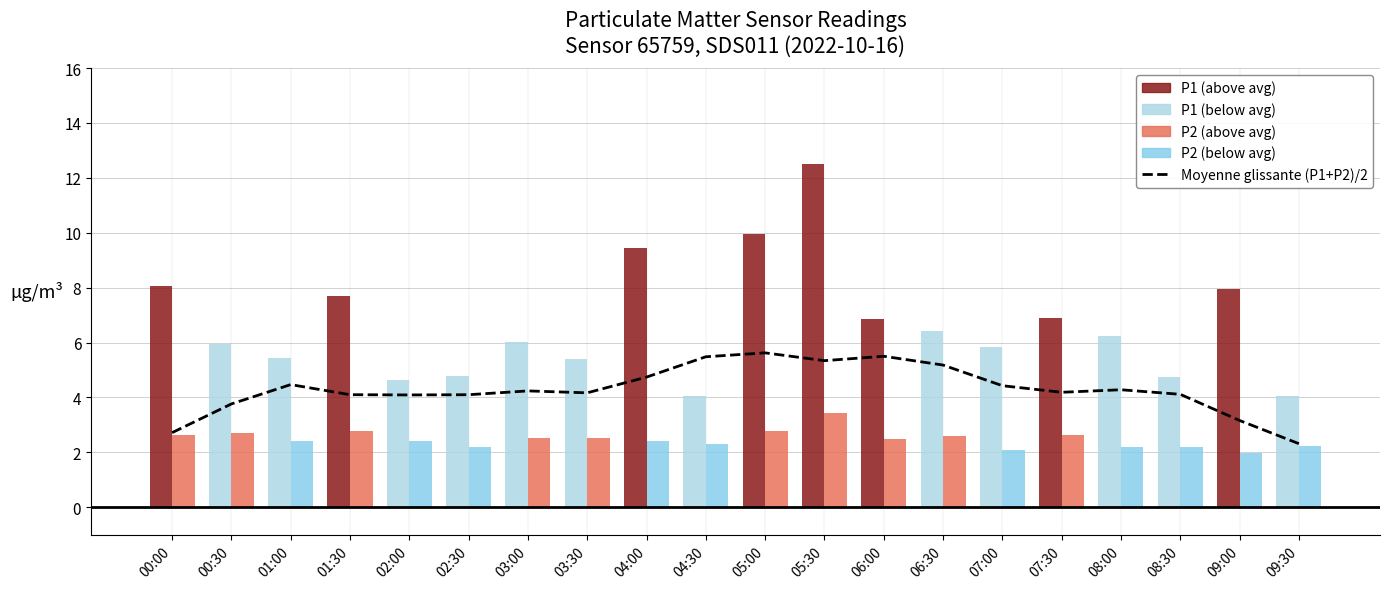

What is the difference between the values at 01:00 and 06:00?

1.0